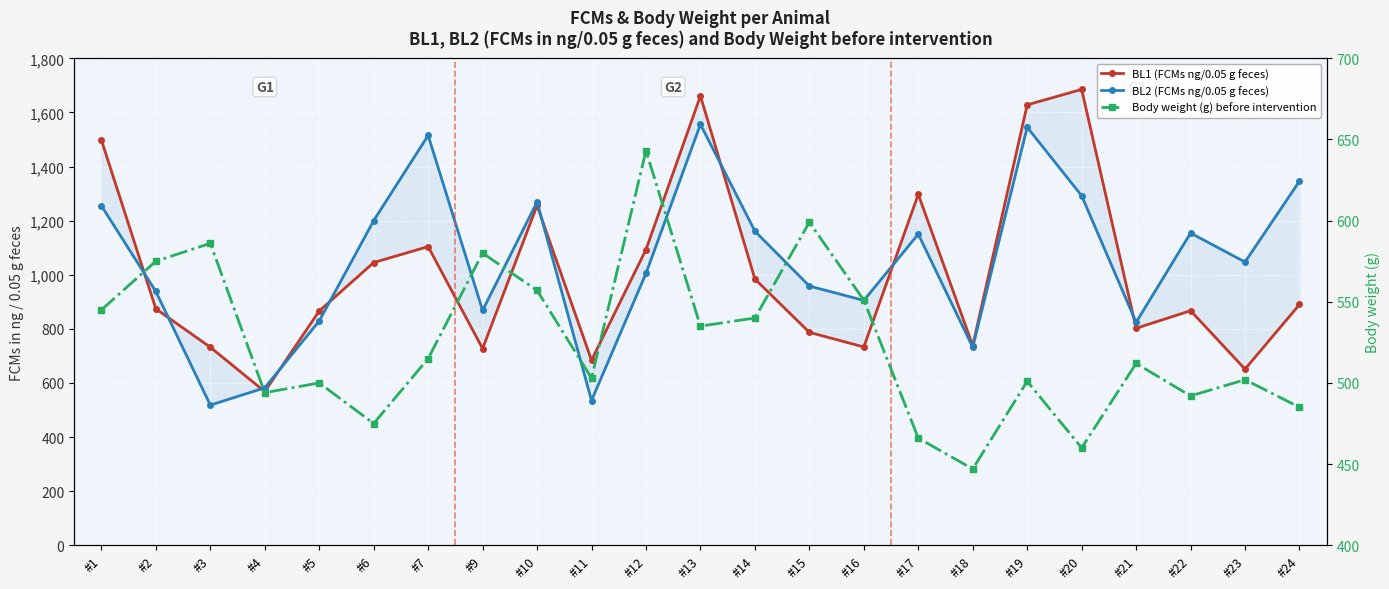

At which category does the chart reach its peak across all series?

#20